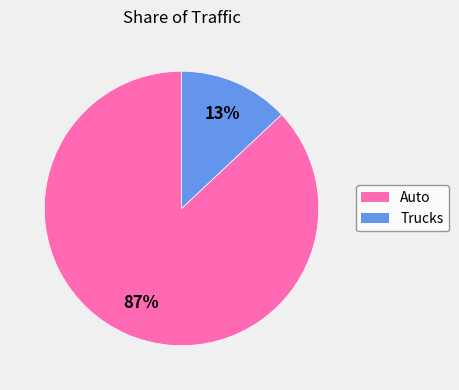

Which category has the biggest portion of the pie?

Auto